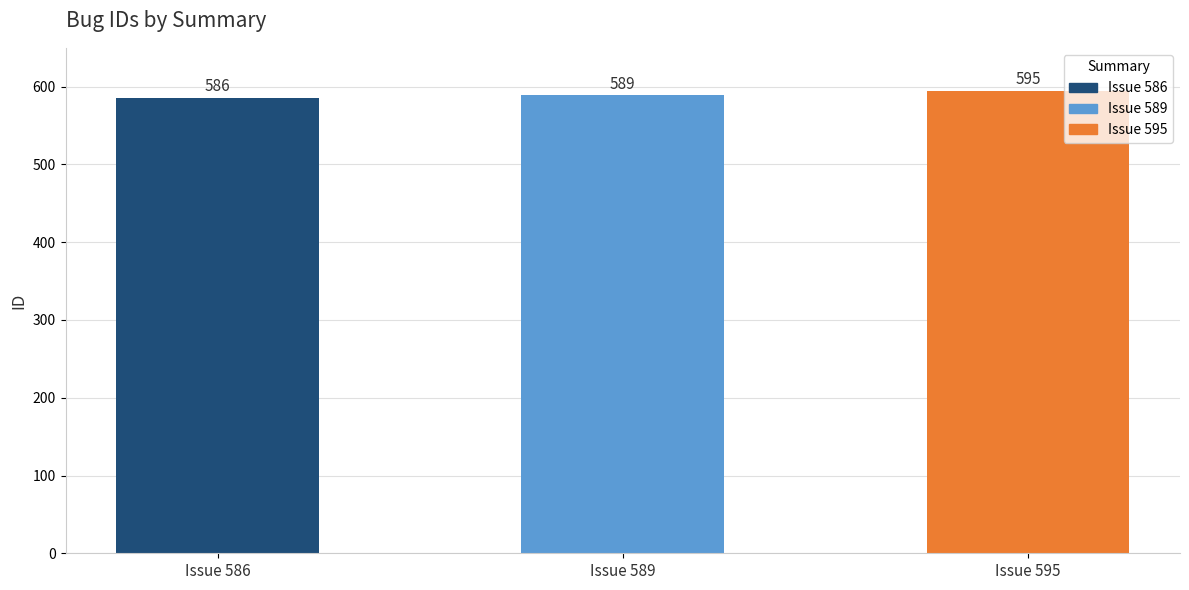

What is the value of the 2nd bar from the left?

589